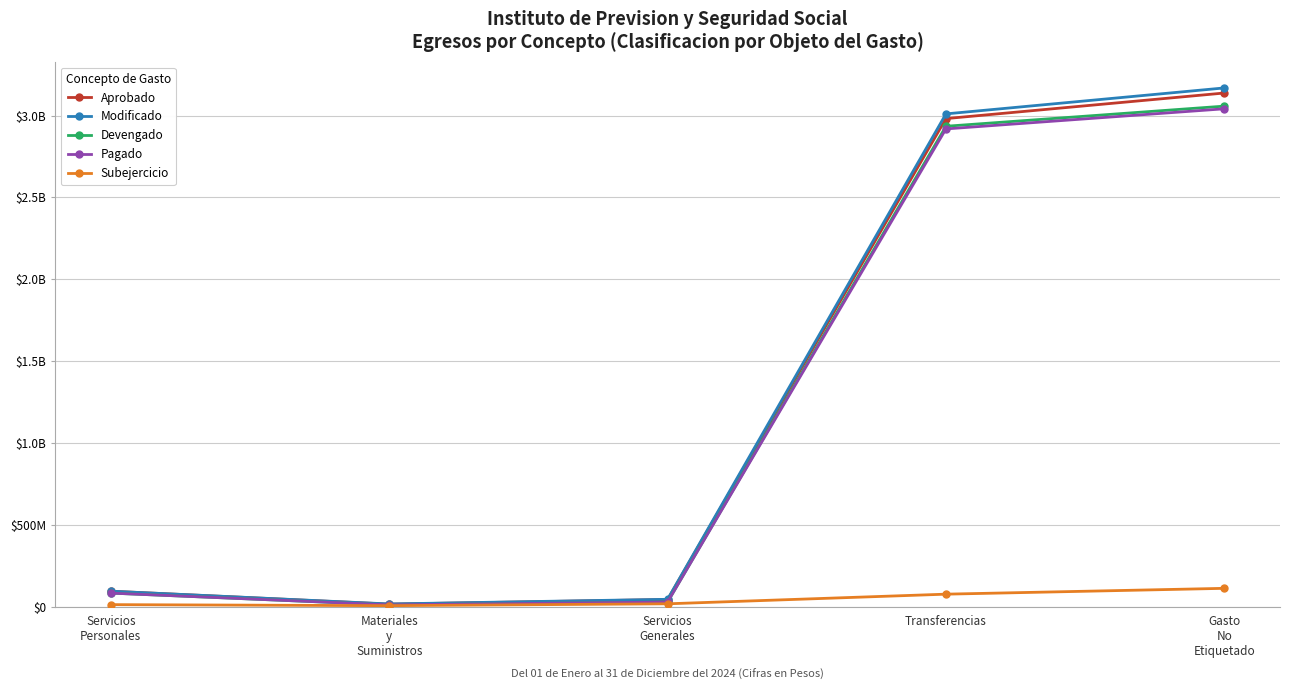

Reading left to right, transcribe all the data shown in this chart.

Aprobado: 93800000	14790773	42855490	2981464000	3137802319
Modificado: 93807880	15741842	44254041	3010239000	3168902319
Devengado: 82132310	10426966	27540912	2934621460	3057643417
Pagado: 82132310	10426966	27482624	2918392896	3041356565
Subejercicio: 11675570	5314876	16713129	75617540	111258902